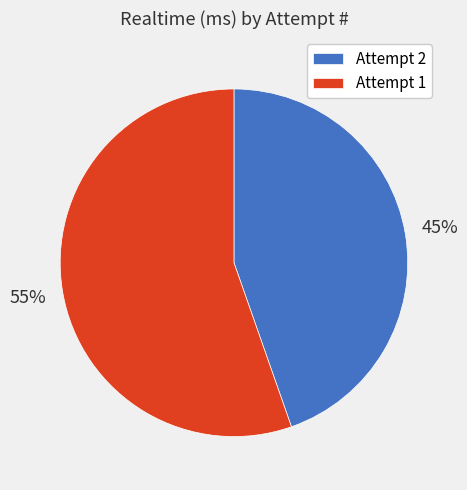

Which category accounts for the majority?

Attempt 1